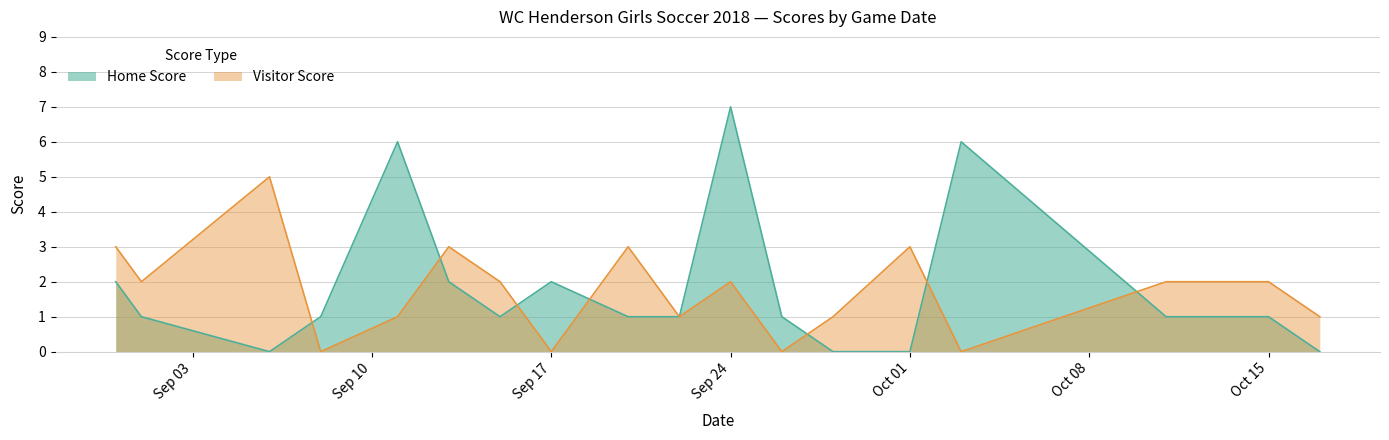

Count the number of categories in the chart.

18